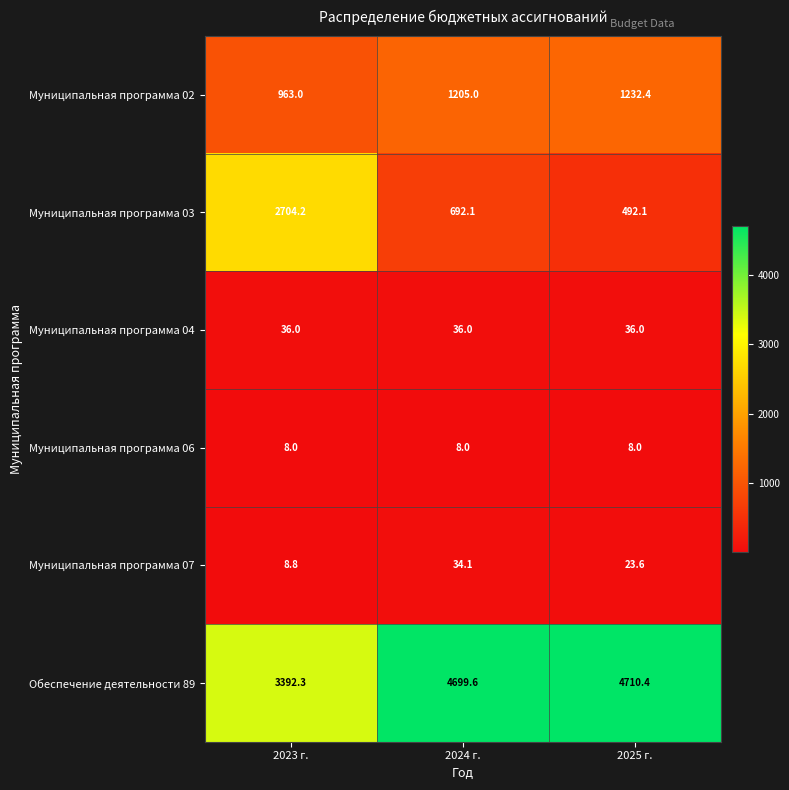

Is the value of Муниципальная программа 02 at 2024 г. greater than the value of Муниципальная программа 03 at 2025 г.?

Yes